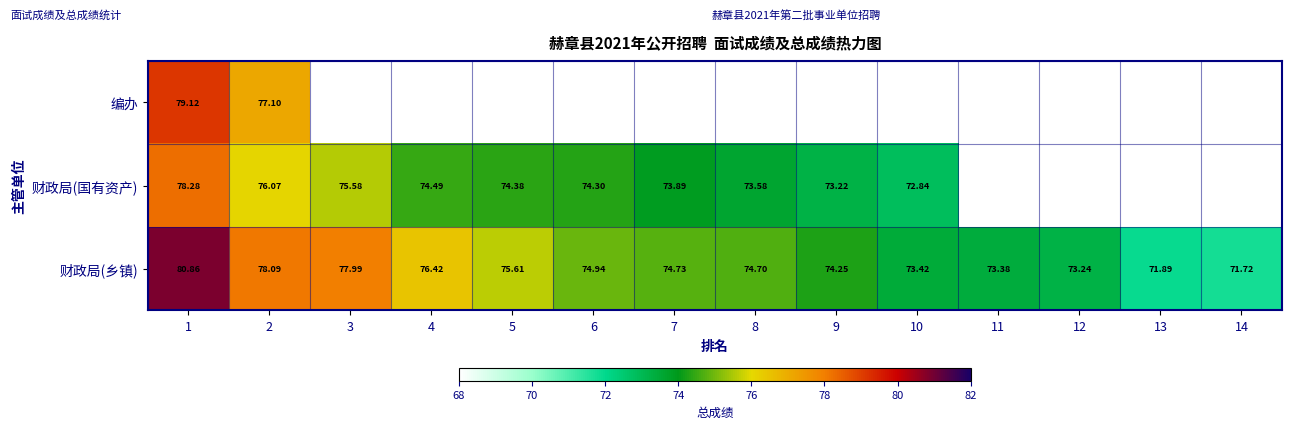

Is the value of 财政局(乡镇) at 8 greater than the value of 财政局(国有资产) at 10?

Yes